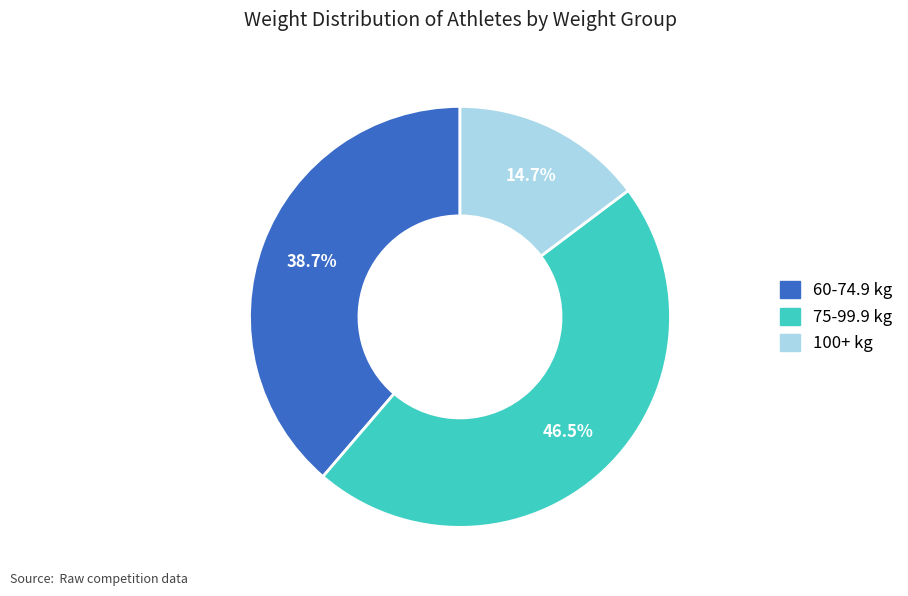

Is there any slice that represents more than half of the pie?

No